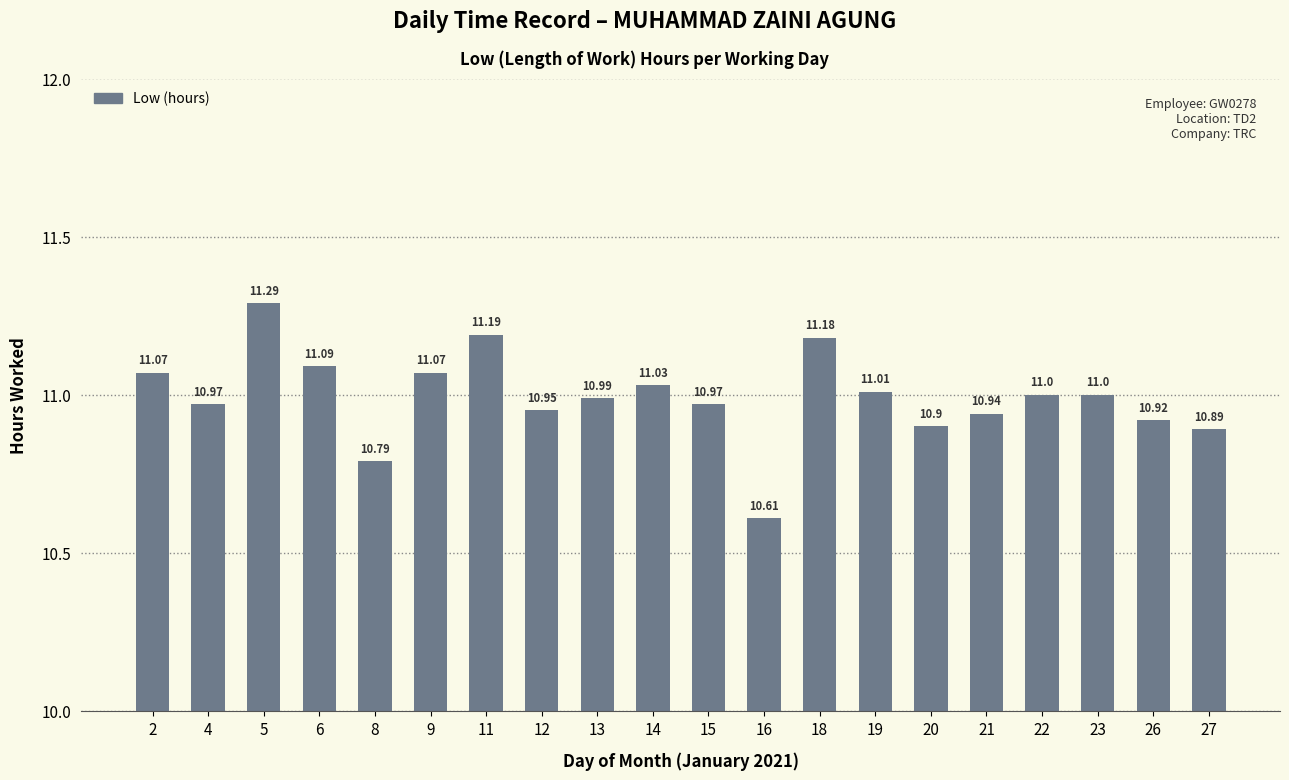

How many data points does each series have?

20